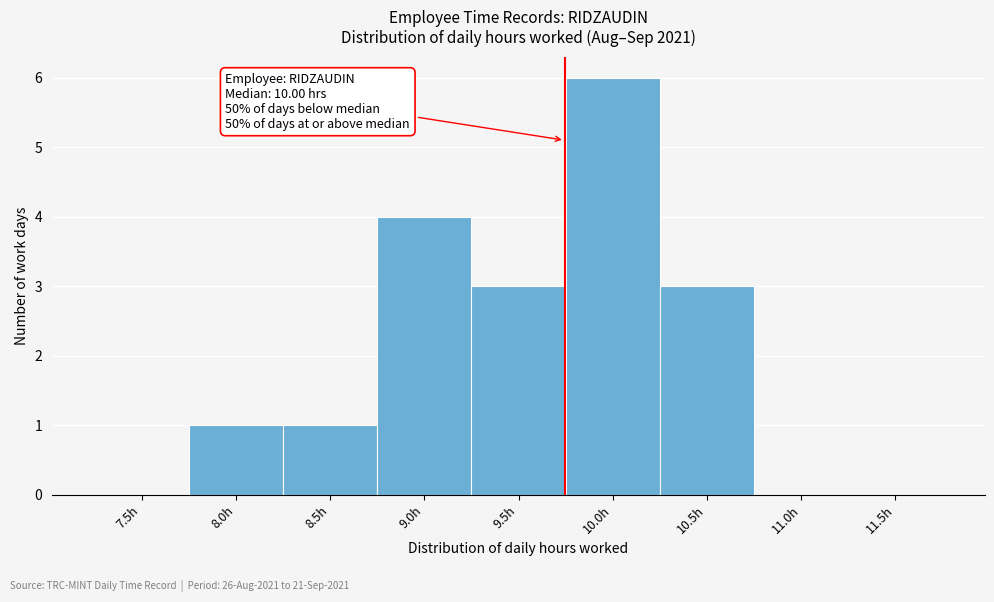

Reading left to right, list all the values displayed in this chart.

7.5h=0	8.0h=1	8.5h=1	9.0h=4	9.5h=3	10.0h=6	10.5h=3	11.0h=0	11.5h=0